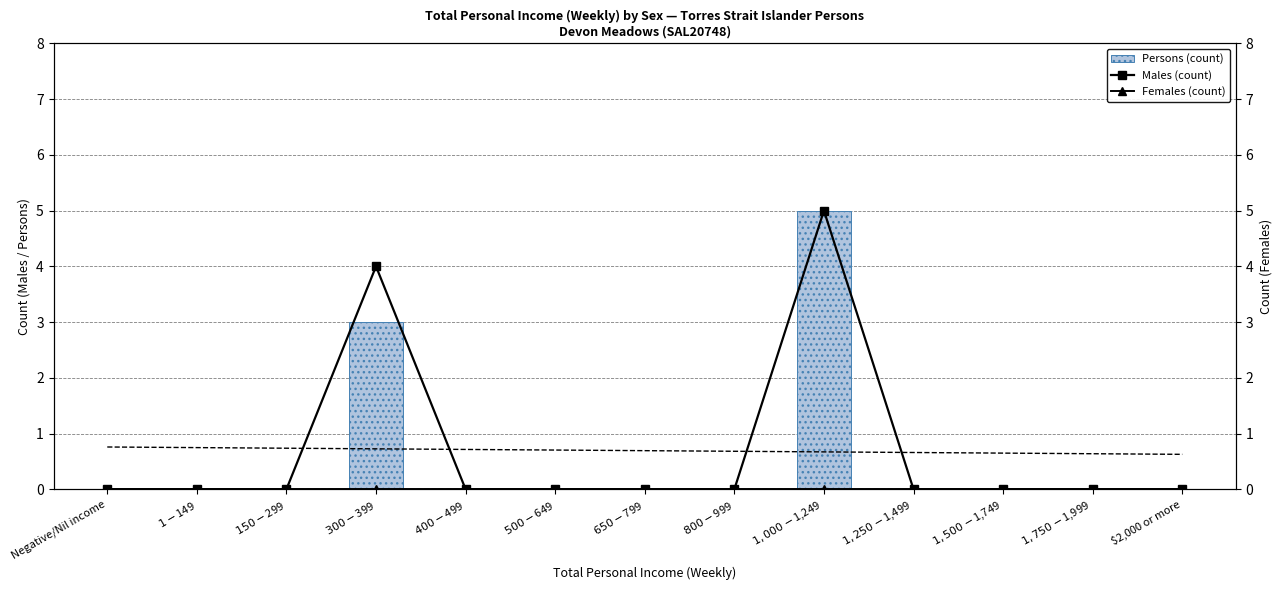

At Negative/Nil income, list the series in order from largest to smallest.

Persons (count), Males (count), Females (count)